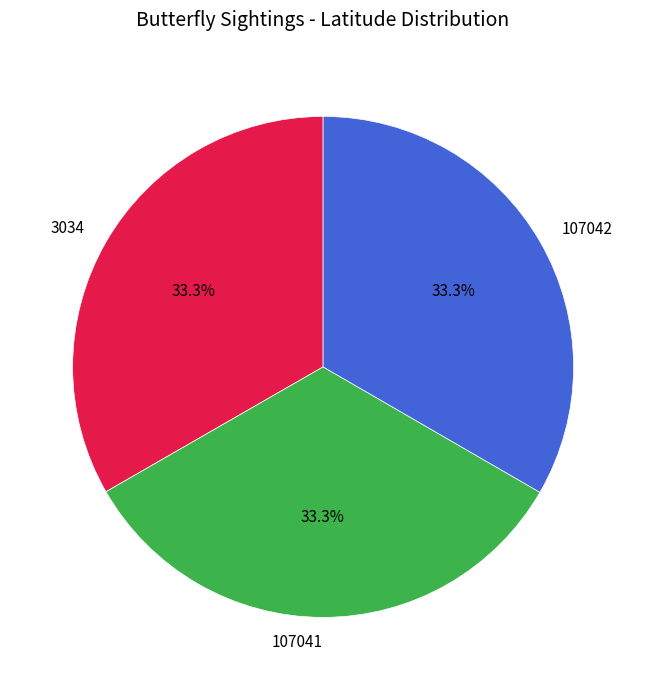

To the nearest percent, what percentage of the pie is 107041?

33%